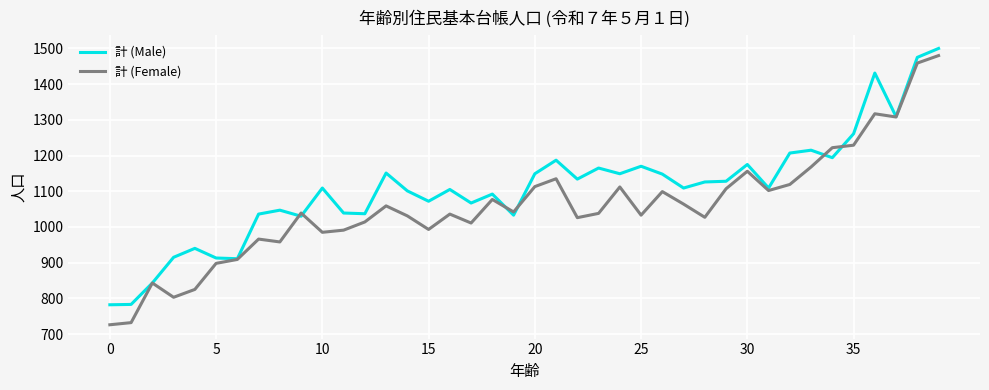

What is the smallest value displayed?

726